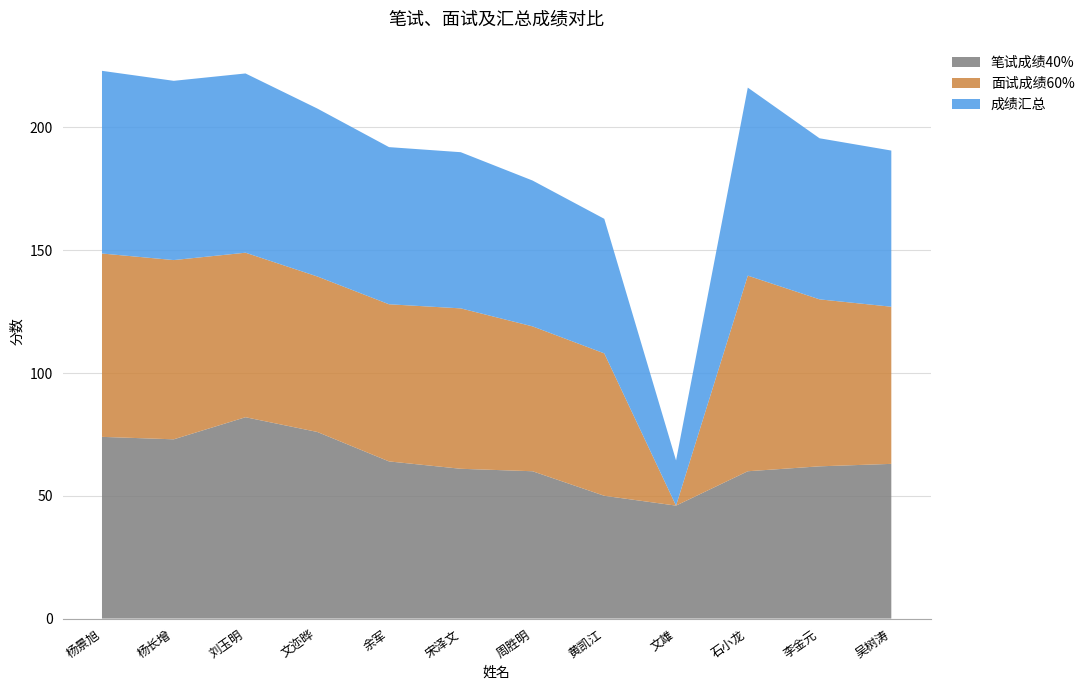

Reading left to right, list all the values displayed in this chart.

笔试成绩40%: 杨景旭=74.0	杨长增=73.0	刘玉明=82.0	文迩晔=76.0	余军=64.0	宋泽文=61.0	周胜明=60.0	黄凯江=50.0	文雄=46.0	石小龙=60.0	李金元=62.0	吴树涛=63.0
面试成绩60%: 杨景旭=74.7	杨长增=73.0	刘玉明=67.0	文迩晔=63.3	余军=64.0	宋泽文=65.3	周胜明=59.0	黄凯江=58.0	文雄=0.0	石小龙=79.7	李金元=68.0	吴树涛=64.0
成绩汇总: 杨景旭=74.4	杨长增=73.0	刘玉明=73.0	文迩晔=68.4	余军=64.0	宋泽文=63.6	周胜明=59.4	黄凯江=54.8	文雄=18.4	石小龙=76.6	李金元=65.6	吴树涛=63.6